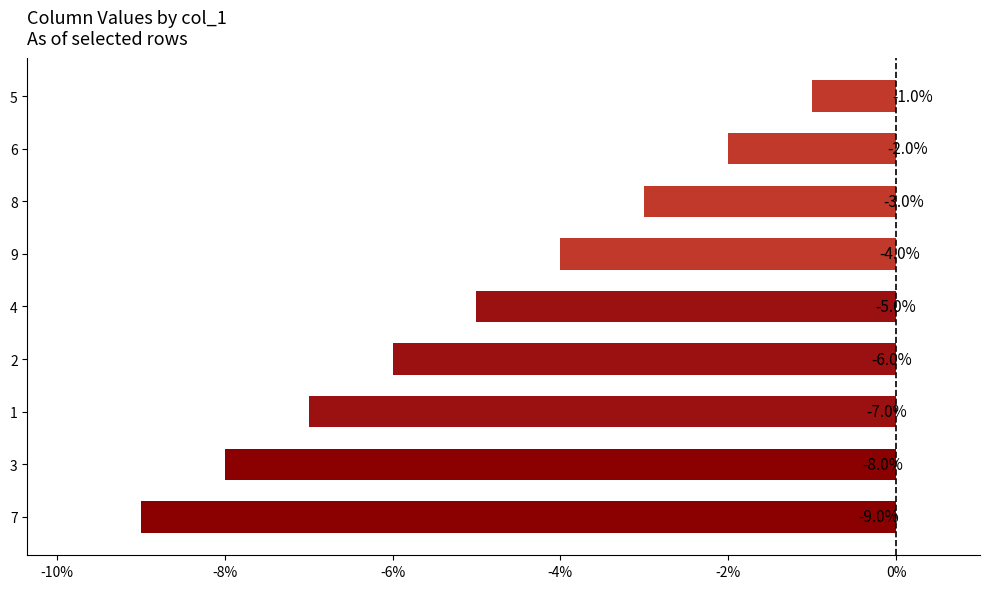

Reading bottom to top, transcribe all the data shown in this chart.

7=-9	3=-8	1=-7	2=-6	4=-5	9=-4	8=-3	6=-2	5=-1